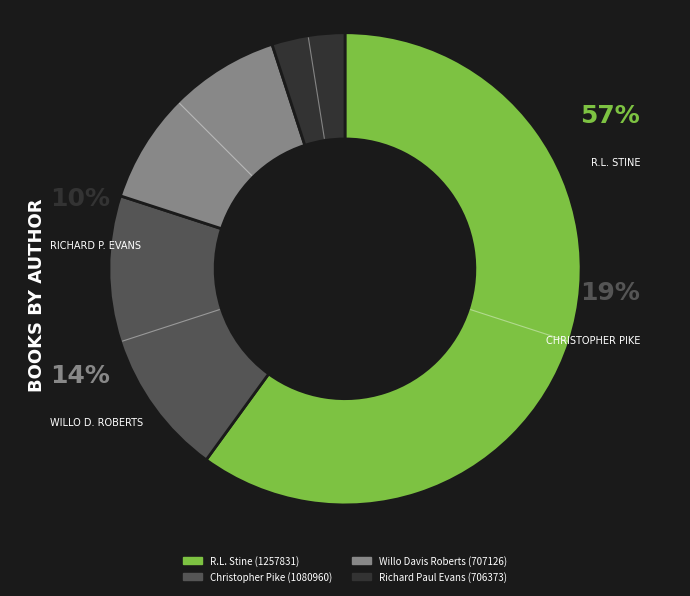

Rank the categories by value from highest to lowest.

R.L. Stine (1257831), Christopher Pike (1080960), Willo Davis Roberts (707126), Richard Paul Evans (706373)